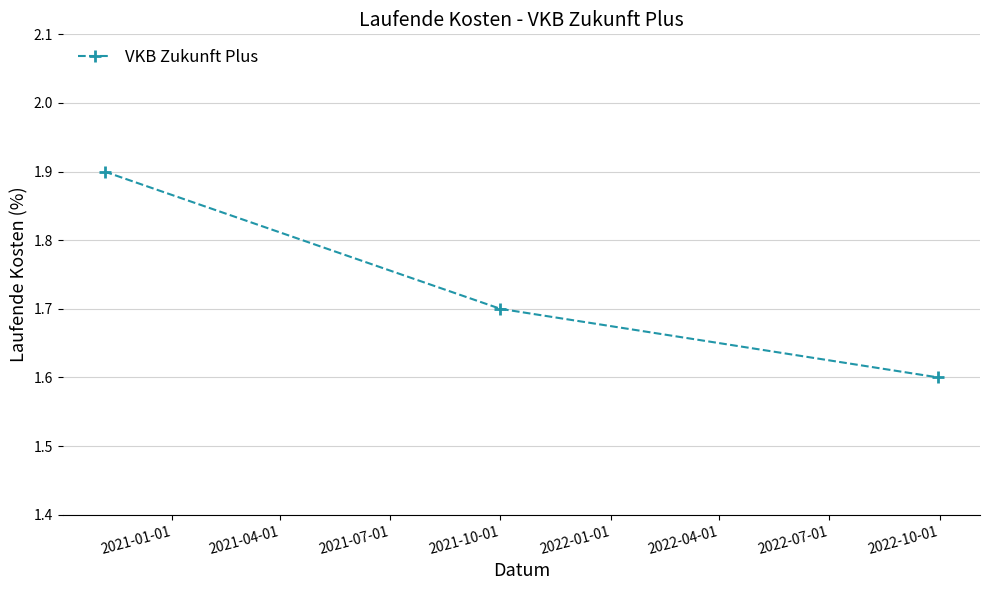

How many values are between 1 and 2?

3